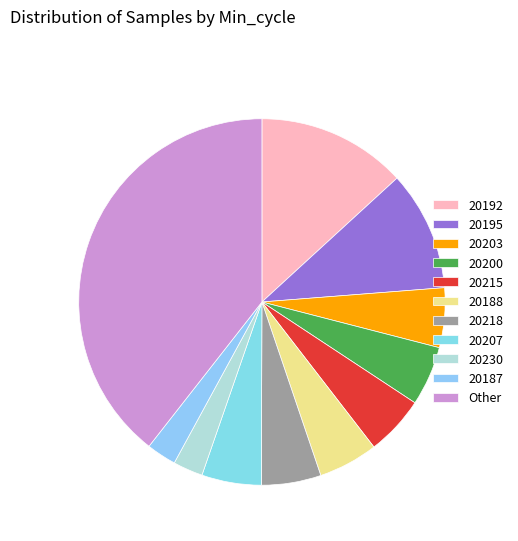

What percentage is the 20188 slice, to the nearest percent?

5%